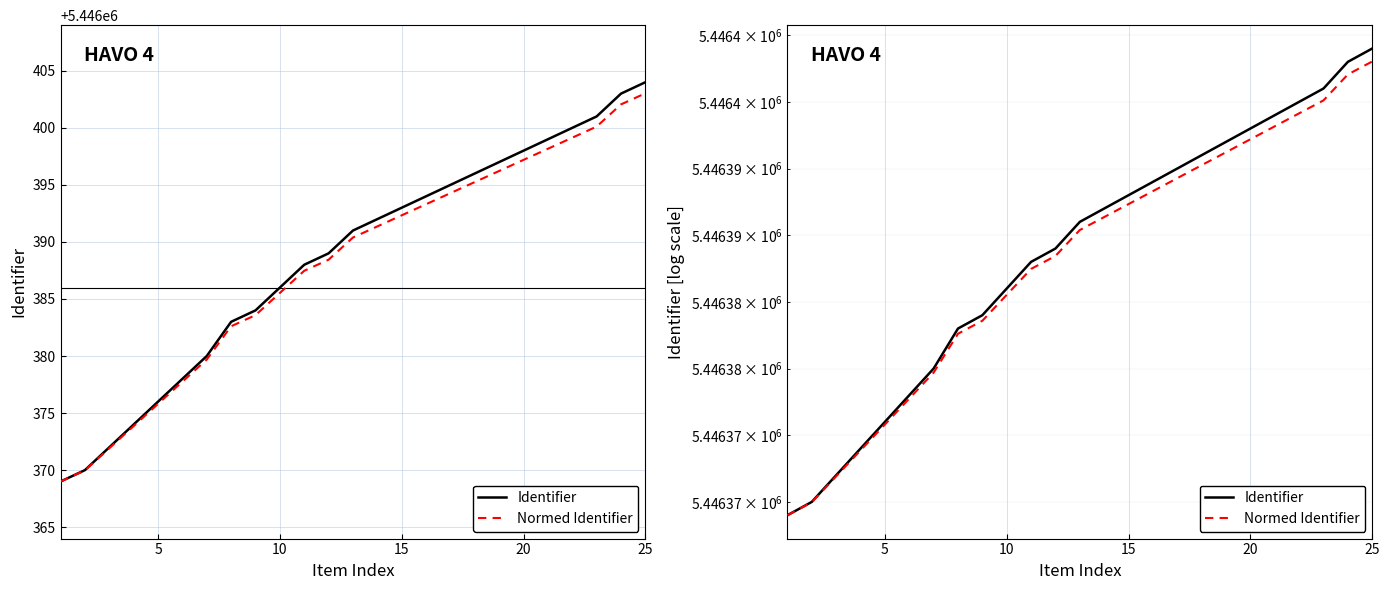

What is the maximum value for Identifier?

5446404.0